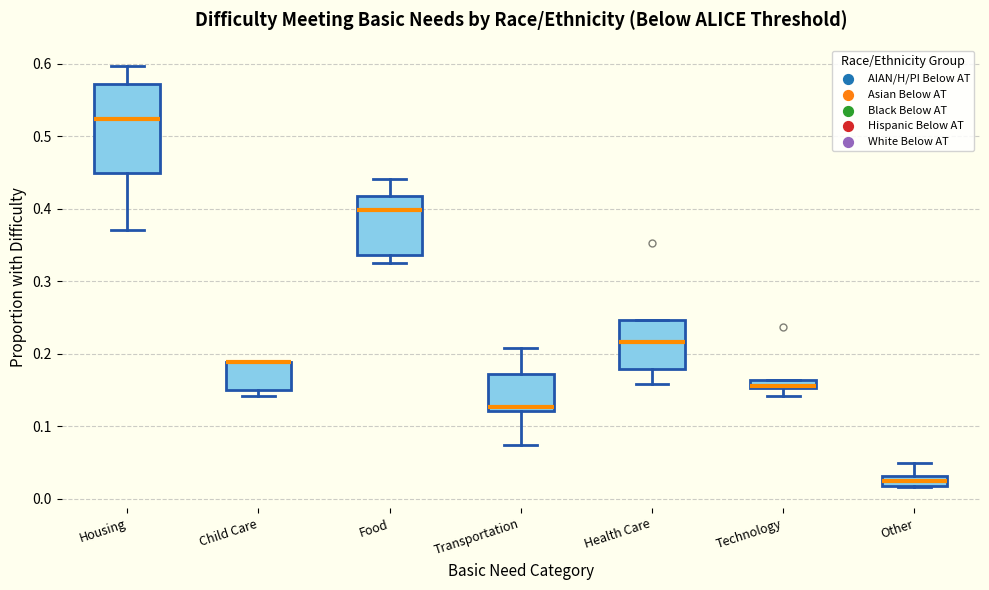

Where is the lower edge of the box for Technology on the y-axis? The values are not printed on the chart, so give them approximately, as read against the axis.

0.15